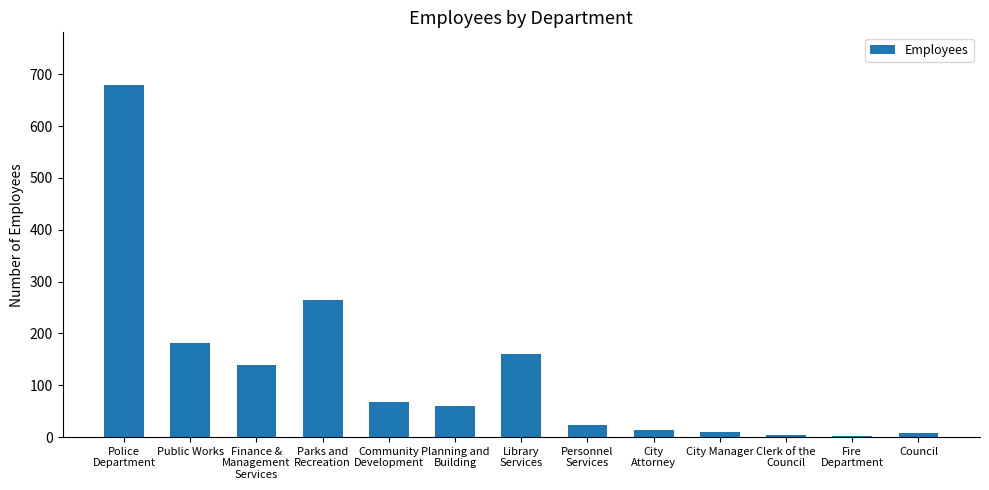

What is the sum of the values at City Manager and Library
Services?

170